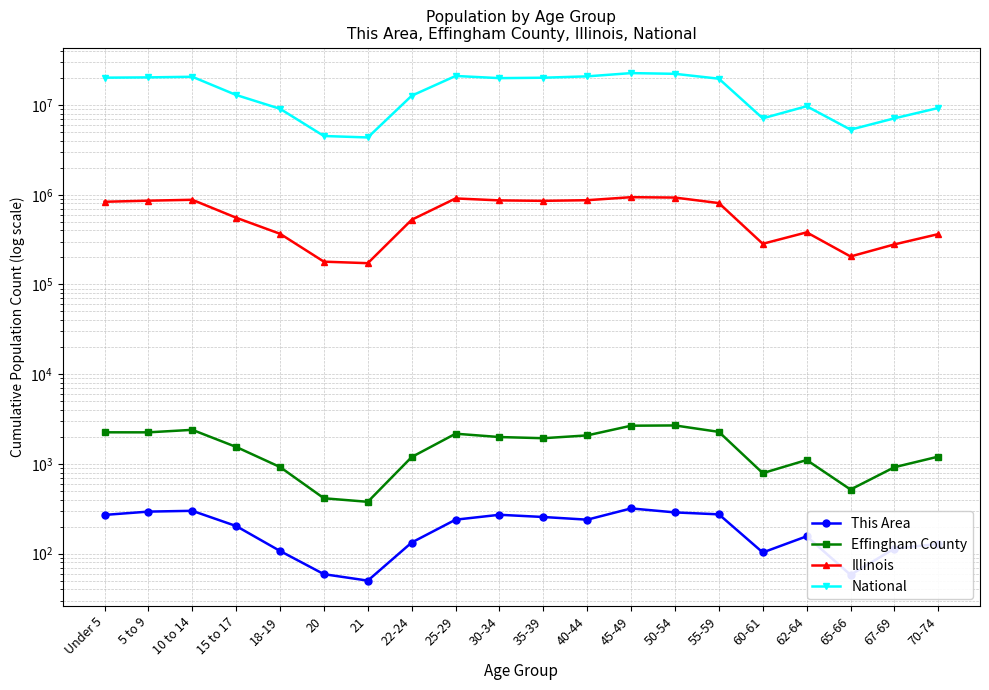

Reading left to right, extract all data points from this chart.

This Area: 270	294	300	203	107	59	50	133	239	271	256	239	319	288	274	103	156	58	114	128
Effingham County: 2250	2248	2398	1546	923	414	378	1193	2171	1993	1934	2079	2666	2684	2275	789	1105	518	919	1206
Illinois: 835577	859405	879448	554749	367343	179613	172795	526556	910273	865684	855790	870100	940094	930785	807778	284180	381249	205270	279790	364475
National: 20201362	20348657	20677194	12954254	9086089	4519129	4354294	12712576	21101849	19962099	20179642	20890964	22708591	22298125	19664805	7113727	9704197	5319902	7115361	9278166